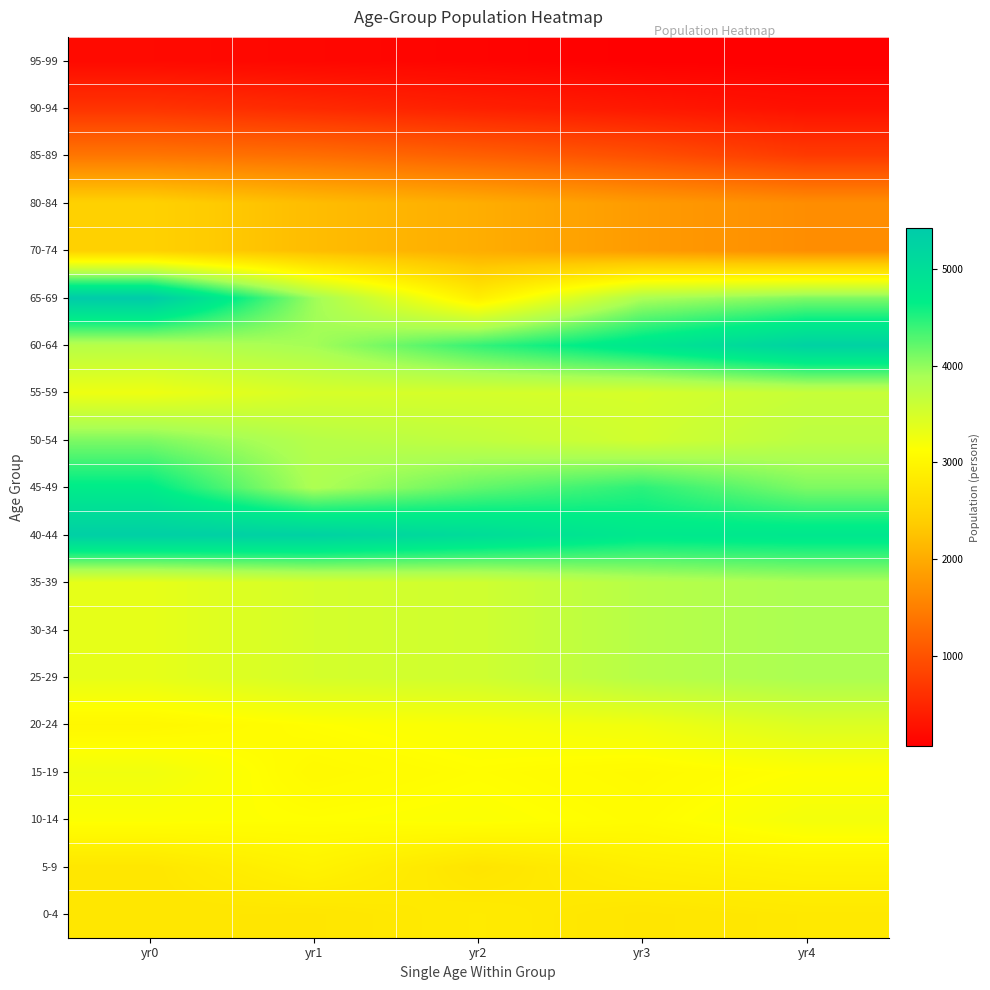

Which has a higher value, yr0 or yr2?

yr2